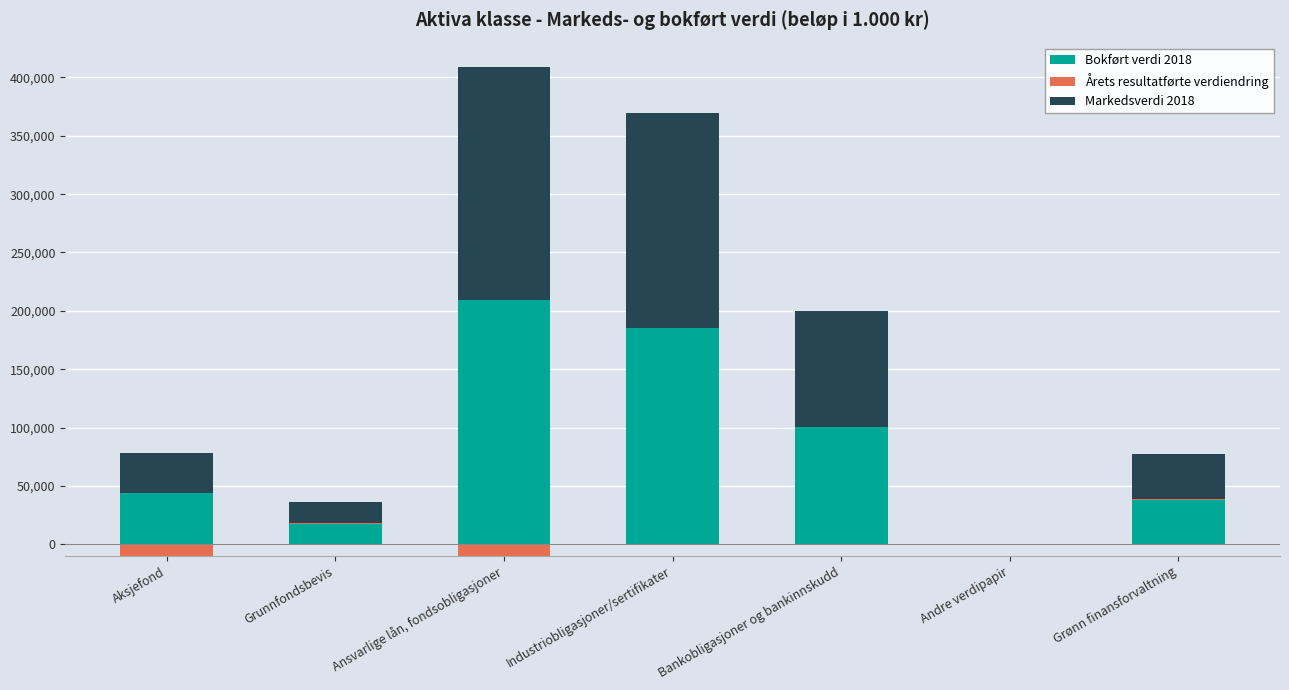

Rank the series by their maximum value, from highest to lowest.

Bokført verdi 2018, Markedsverdi 2018, Årets resultatførte verdiendring